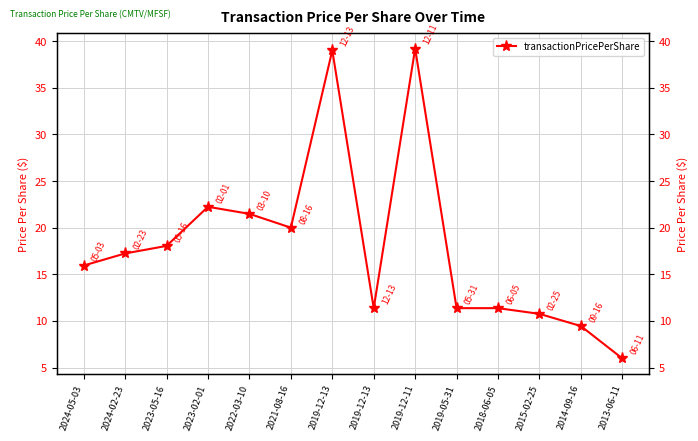

The value at 2013-06-11 is 6.0. True or false?

True